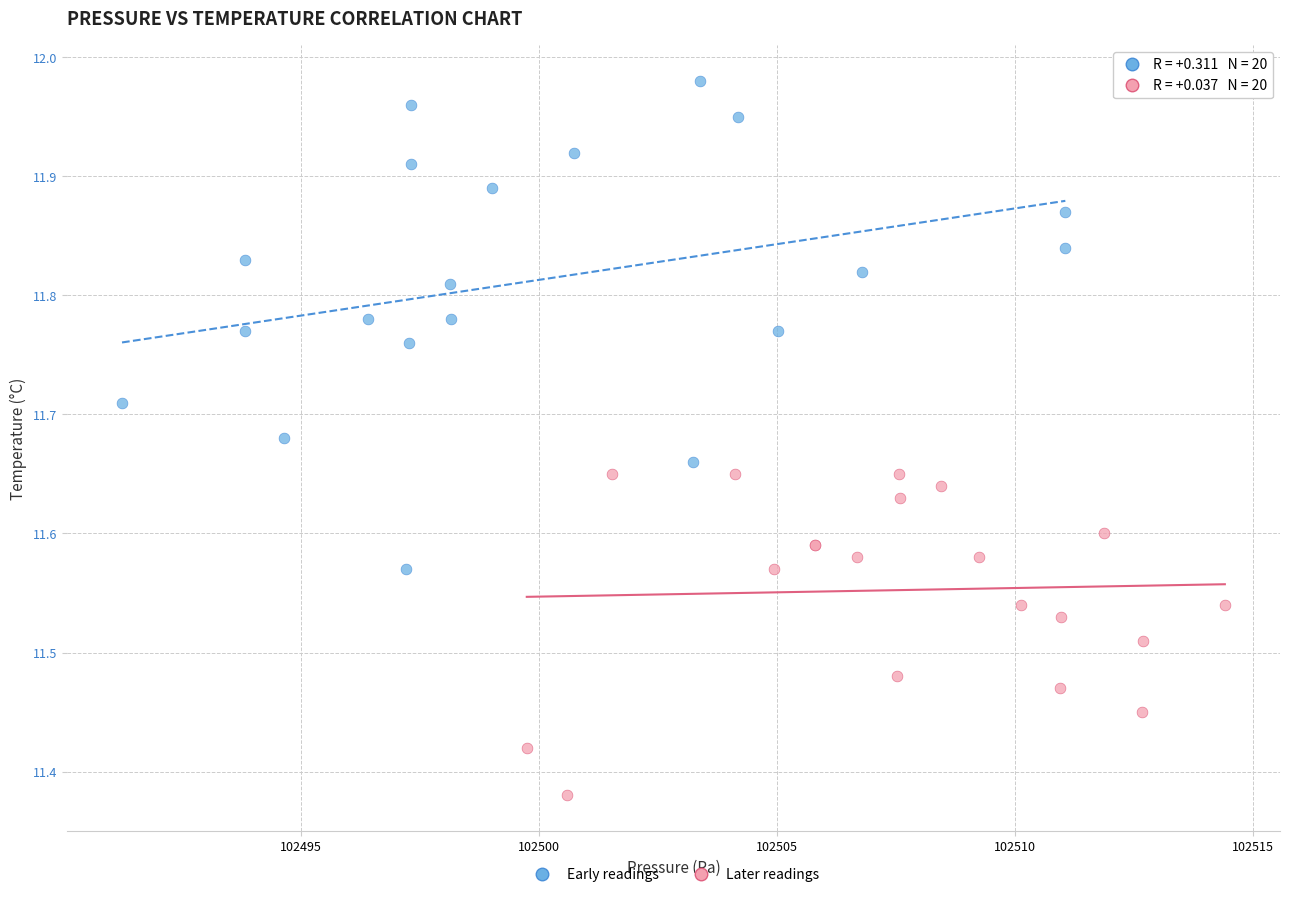

Which series reaches the maximum Y coordinate?

Early readings